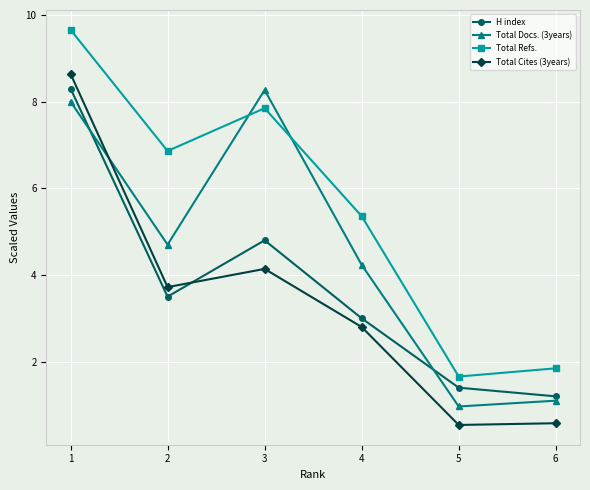

True or false: H index and Total Refs. cross at least once.

False